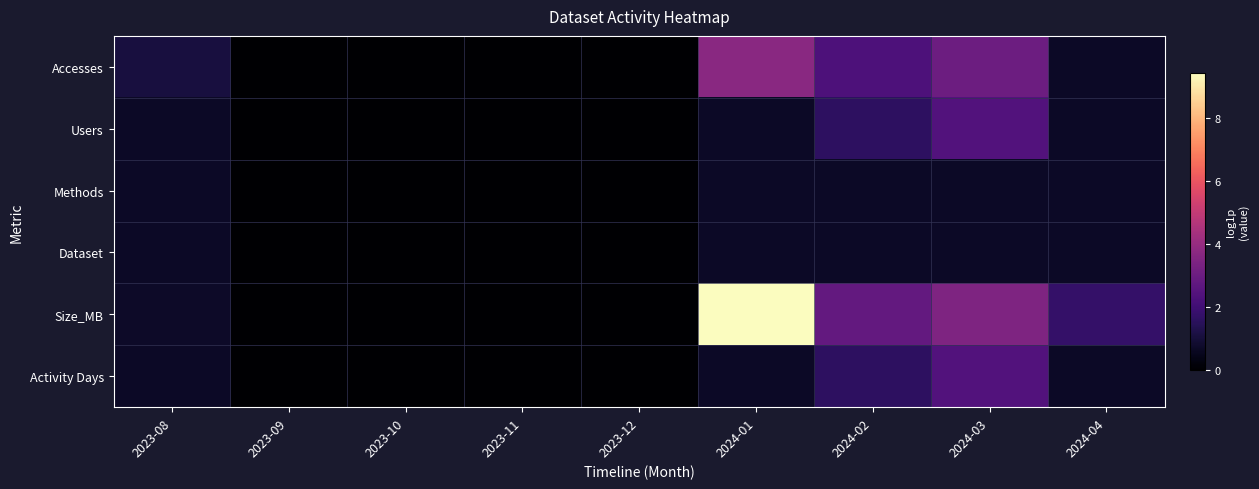

Reading left to right, list all the values displayed in this chart.

Accesses: 2023-08=1.1	2023-09=0.0	2023-10=0.0	2023-11=0.0	2023-12=0.0	2024-01=3.7	2024-02=2.3	2024-03=3.0	2024-04=0.7
Users: 2023-08=0.7	2023-09=0.0	2023-10=0.0	2023-11=0.0	2023-12=0.0	2024-01=0.7	2024-02=1.6	2024-03=2.4	2024-04=0.7
Methods: 2023-08=0.7	2023-09=0.0	2023-10=0.0	2023-11=0.0	2023-12=0.0	2024-01=0.7	2024-02=0.7	2024-03=0.7	2024-04=0.7
Dataset: 2023-08=0.7	2023-09=0.0	2023-10=0.0	2023-11=0.0	2023-12=0.0	2024-01=0.7	2024-02=0.7	2024-03=0.7	2024-04=0.7
Size_MB: 2023-08=0.7	2023-09=0.0	2023-10=0.0	2023-11=0.0	2023-12=0.0	2024-01=9.4	2024-02=2.8	2024-03=3.4	2024-04=1.7
Activity Days: 2023-08=0.7	2023-09=0.0	2023-10=0.0	2023-11=0.0	2023-12=0.0	2024-01=0.7	2024-02=1.6	2024-03=2.4	2024-04=0.7